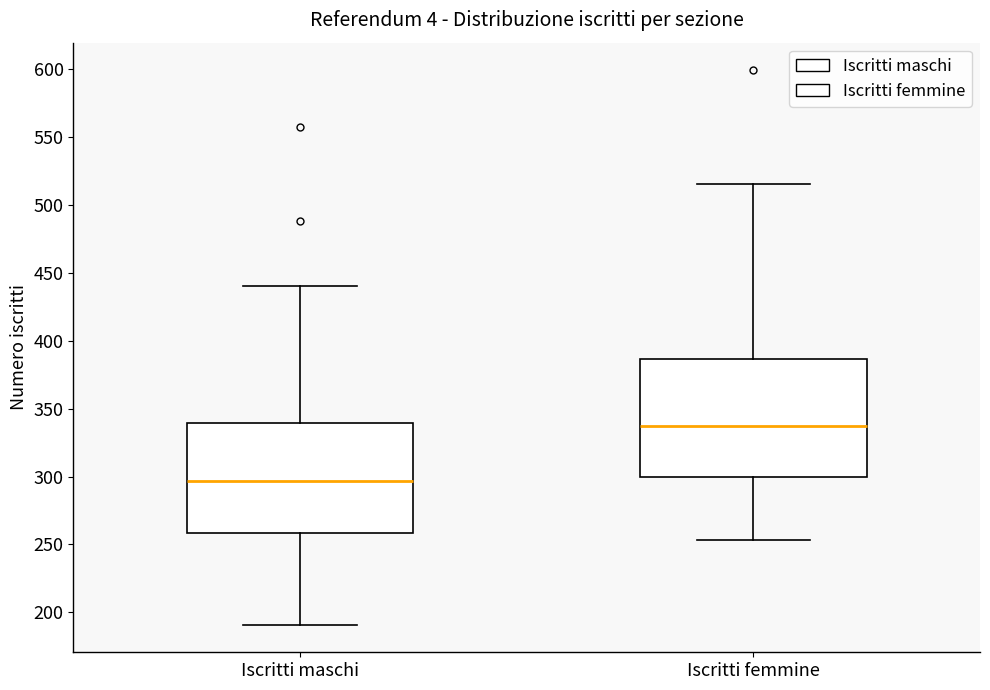

Reading left to right, read every box against the y-axis: the position of its median line, the range the box covers, and the ends of its whiskers. The values are not printed on the chart, so give them approximately, as read against the axis.

Iscritti maschi: median 295, box 260 to 340, whiskers 190 to 440
Iscritti femmine: median 335, box 300 to 385, whiskers 255 to 515